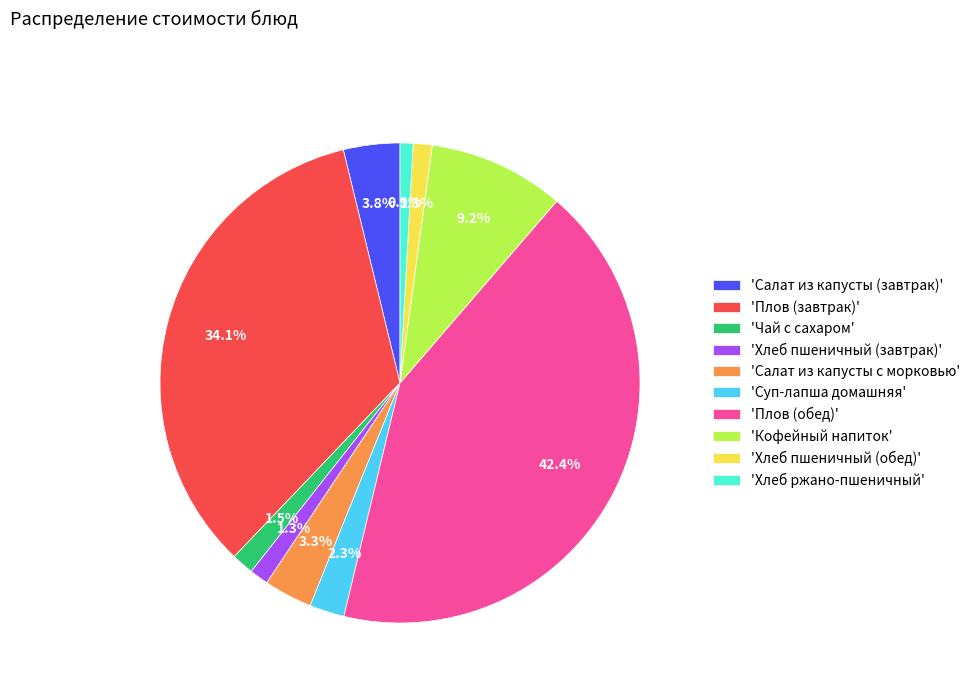

Is there any slice that represents more than half of the pie?

No